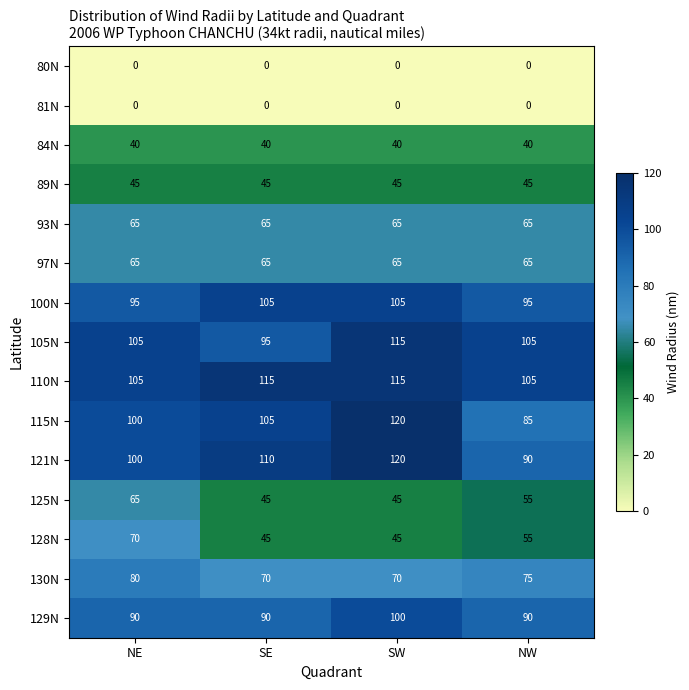

At which label does 115N reach its minimum?

NW